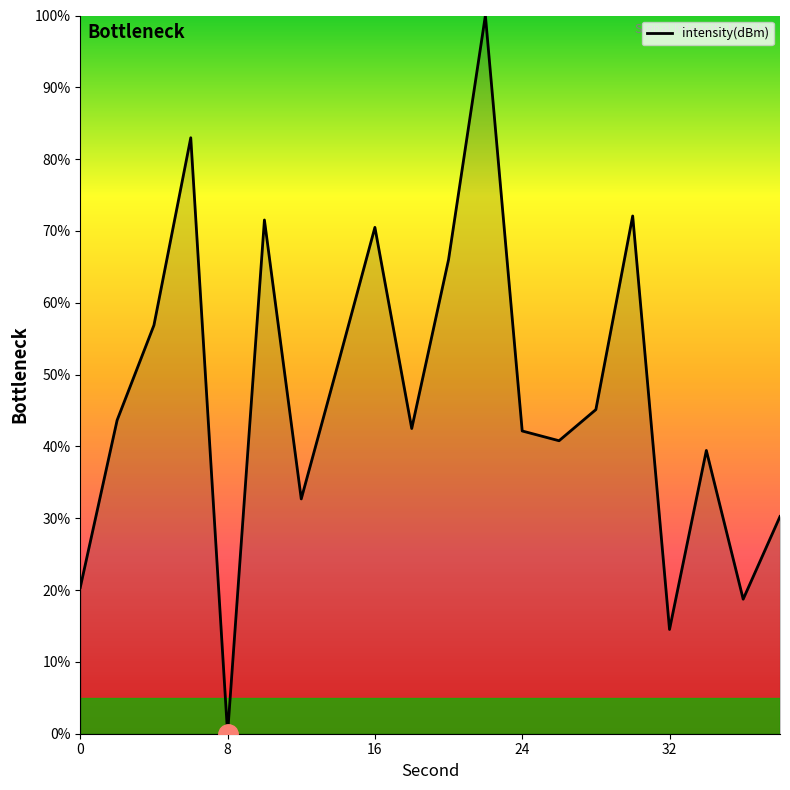

What is the greatest value displayed?

100.0